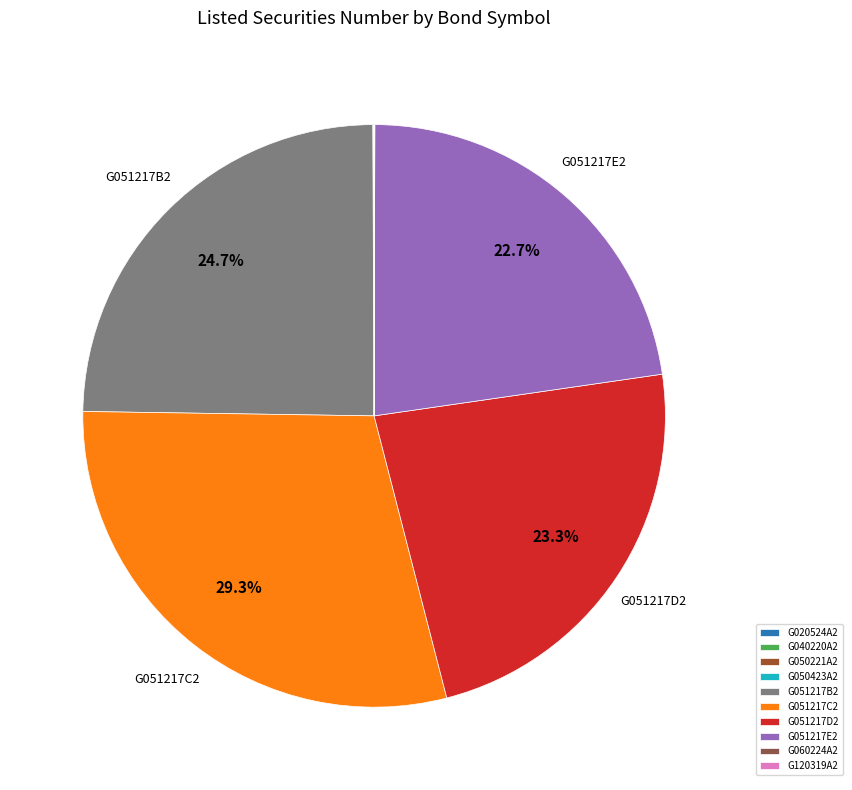

Does any single category account for the majority?

No